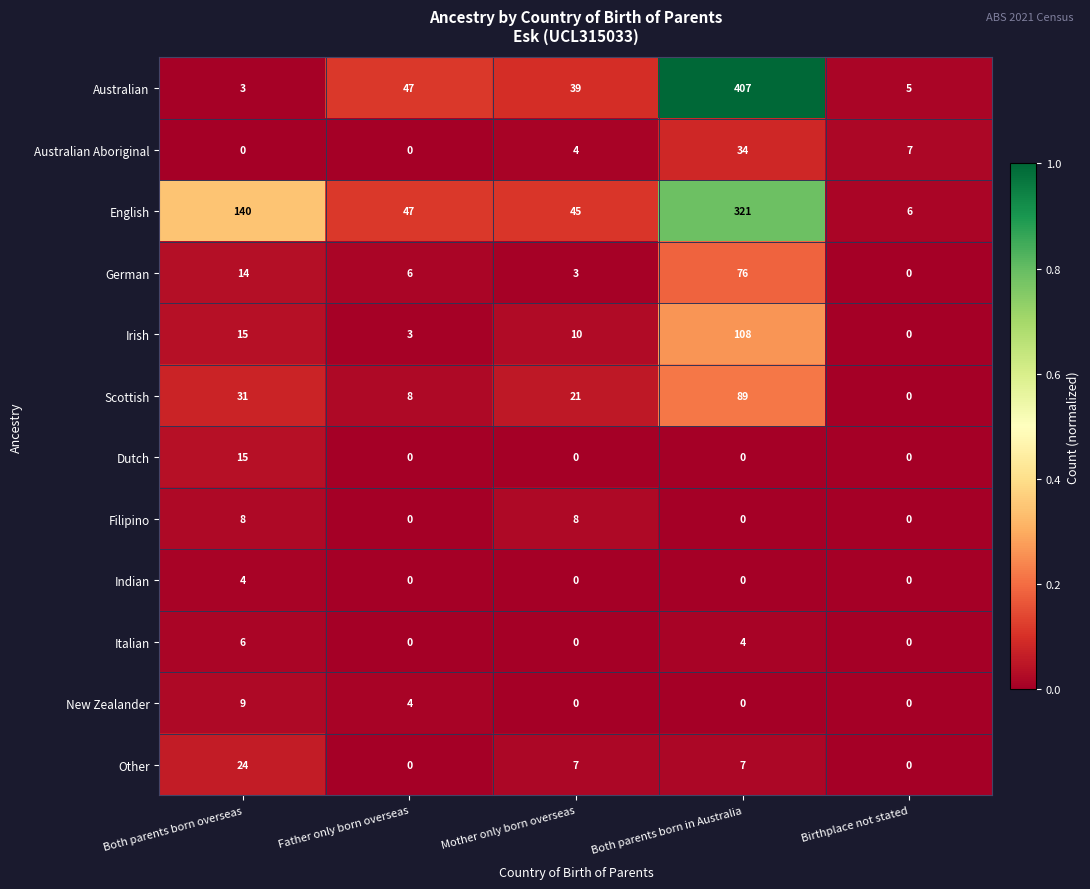

At which label does German first exceed 6?

Both parents born overseas